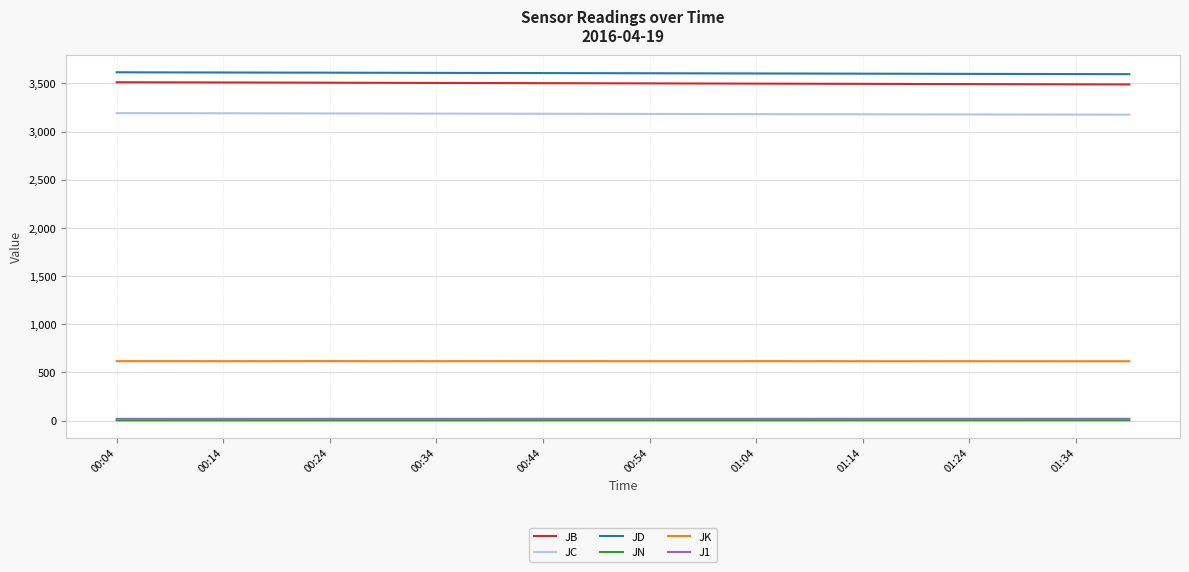

What is the sum of all JC values?

63685.8